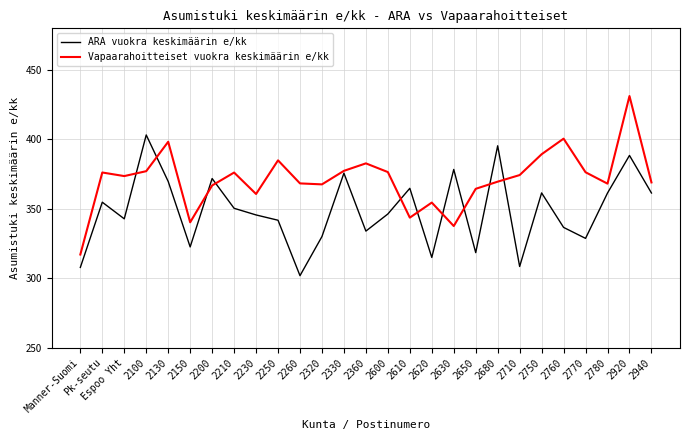

At which label does ARA vuokra keskimäärin e/kk reach its minimum?

2260